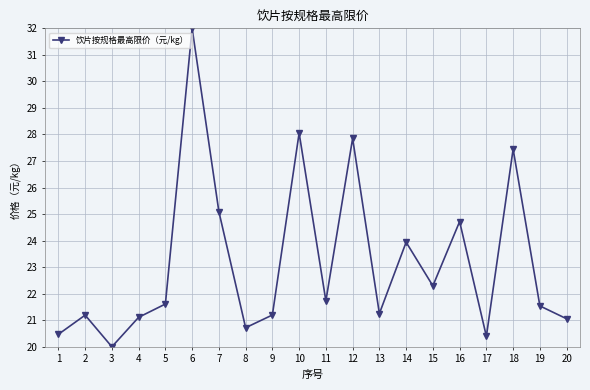

Where does the data first go above 21?

2